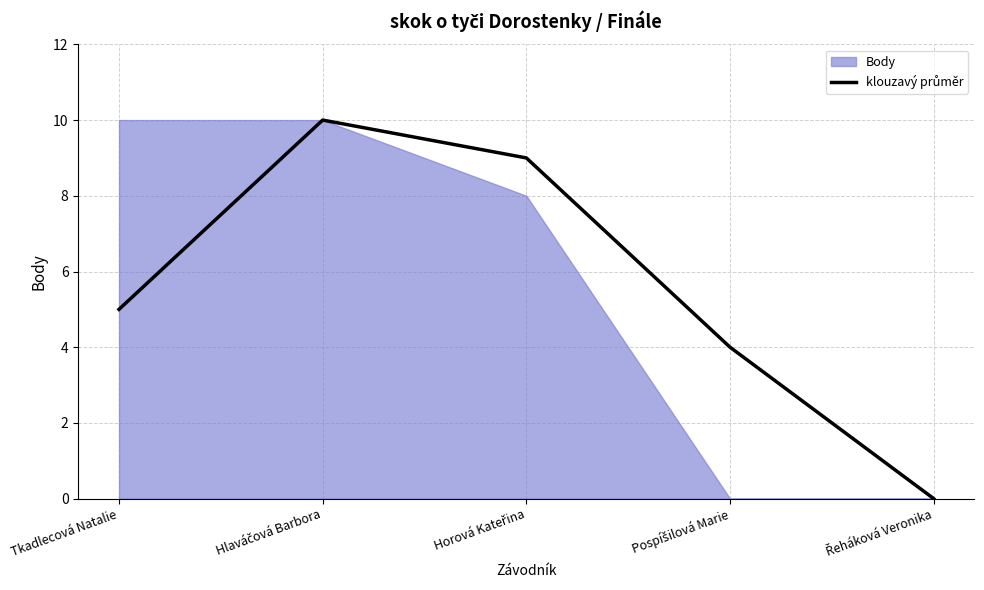

What is the maximum value shown in the chart?

10